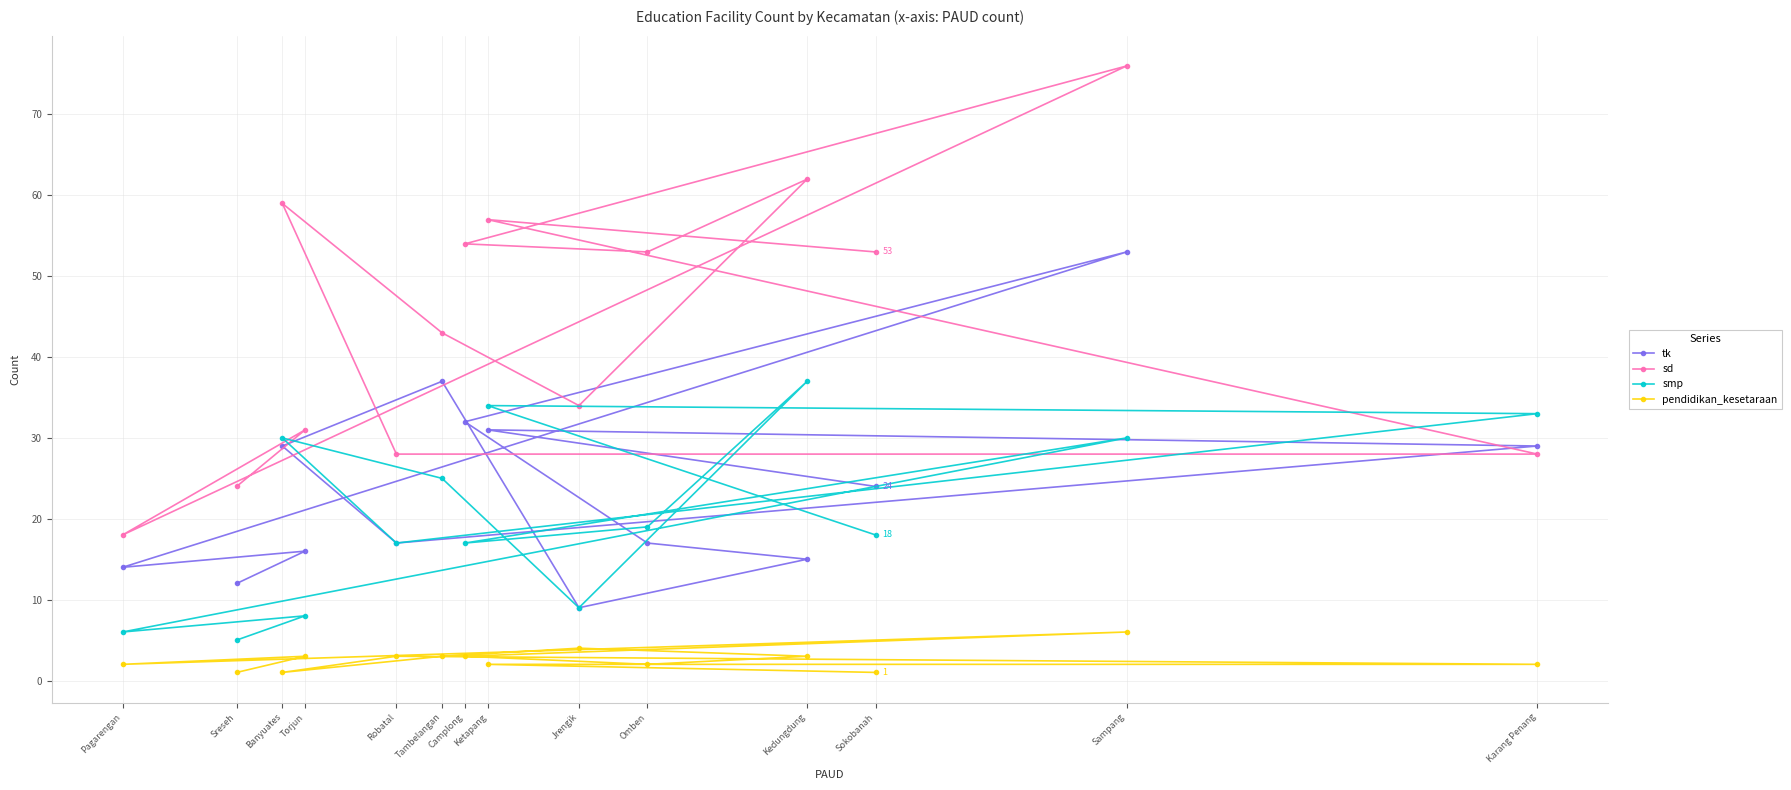

At which label does tk first exceed 24?

Banyuates